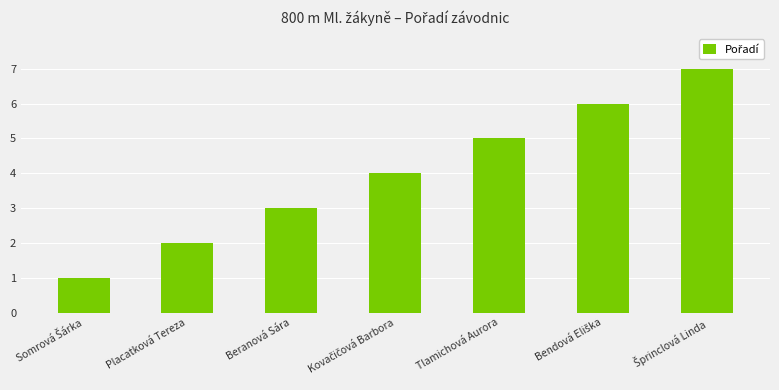

What is the difference between the maximum and minimum values?

6